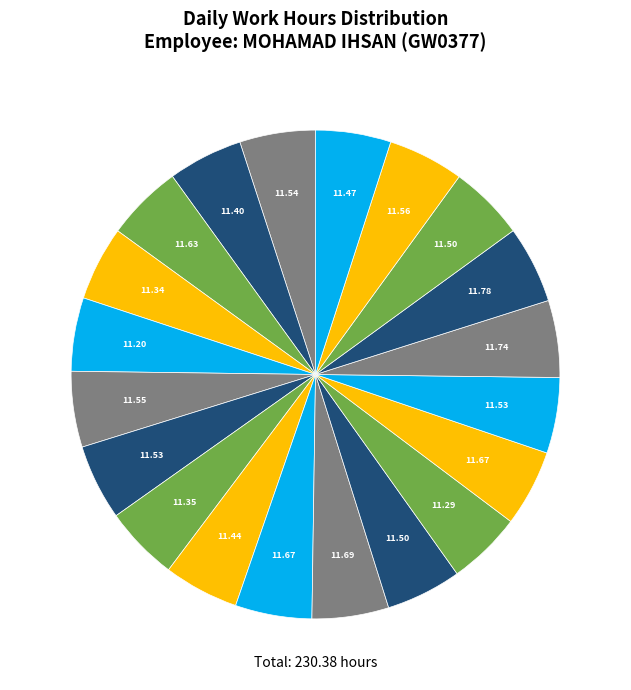

To the nearest percent, what is the average slice percentage?

5%